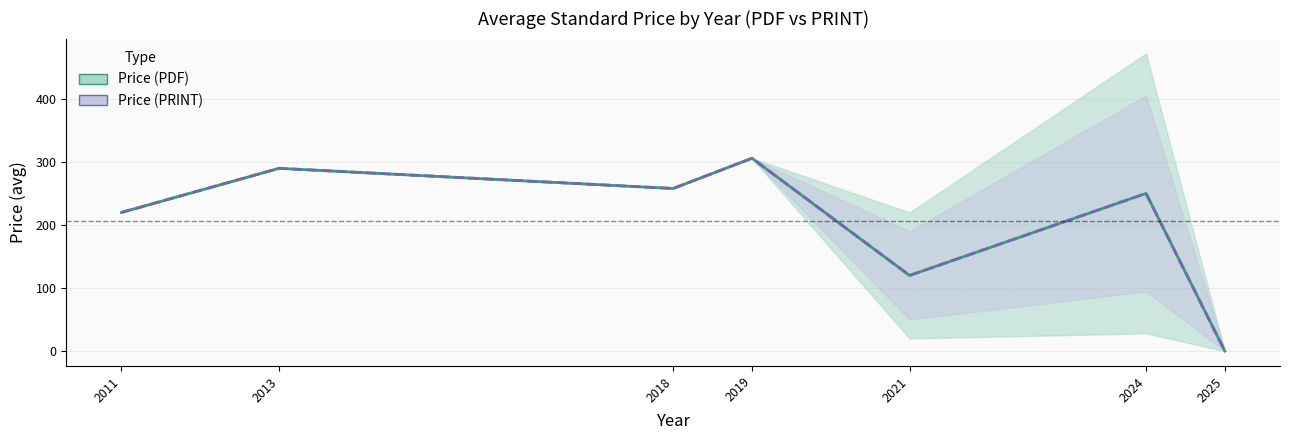

Does the chart display data point markers on the line(s)?

No